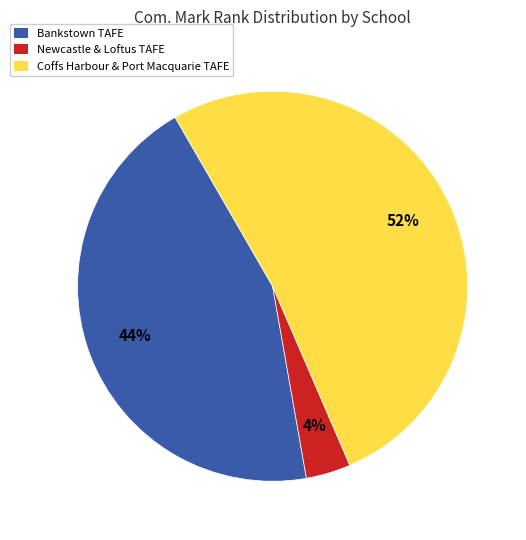

Is there a majority slice in this chart?

Yes